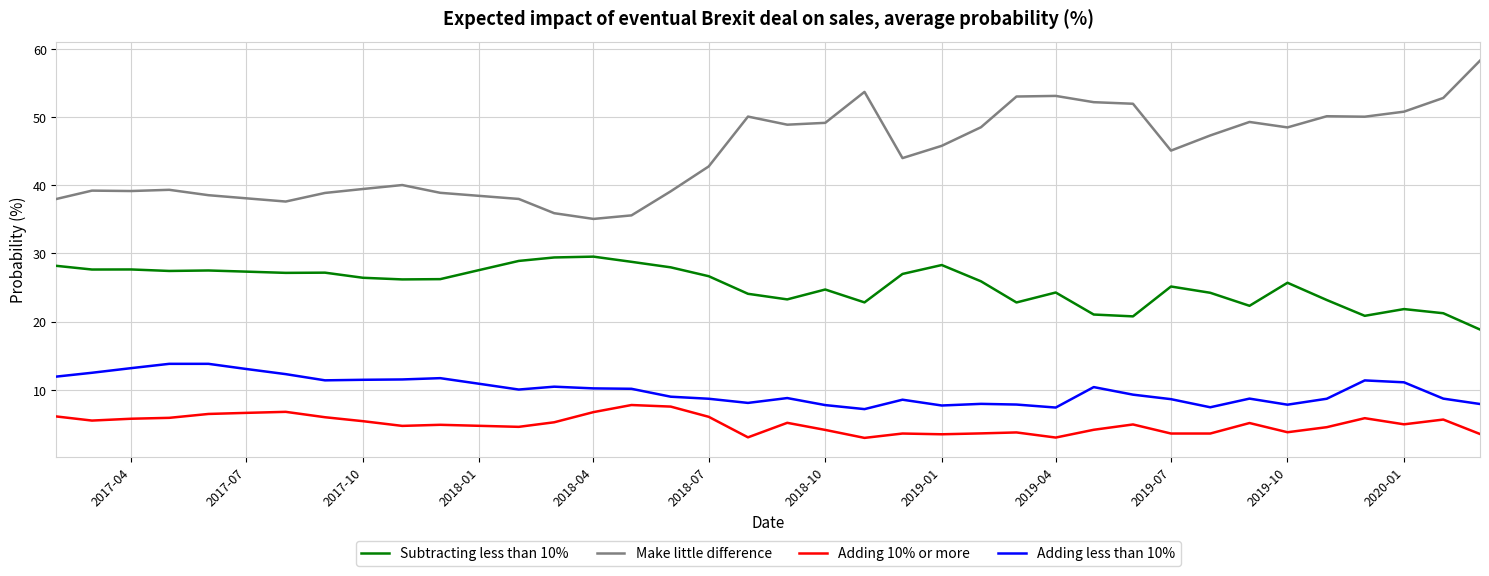

List the series in order of their peak value, highest first.

Make little difference, Subtracting less than 10%, Adding less than 10%, Adding 10% or more